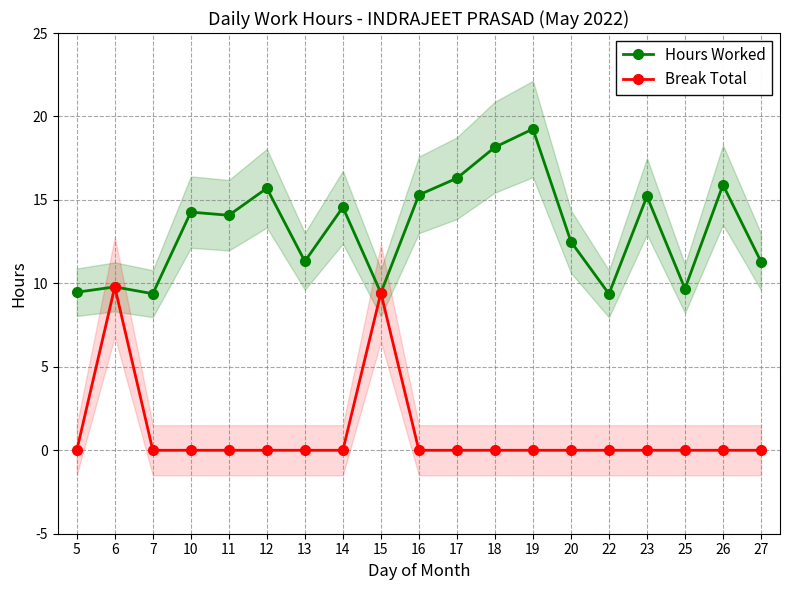

Does the chart display data point markers on the line(s)?

Yes